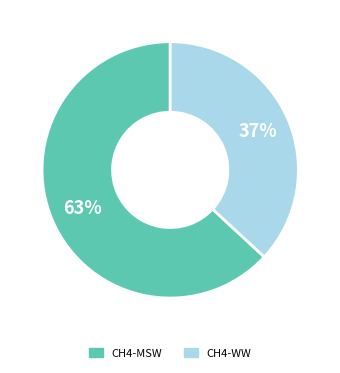

True or false: CH4-MSW accounts for 63% of the total.

True